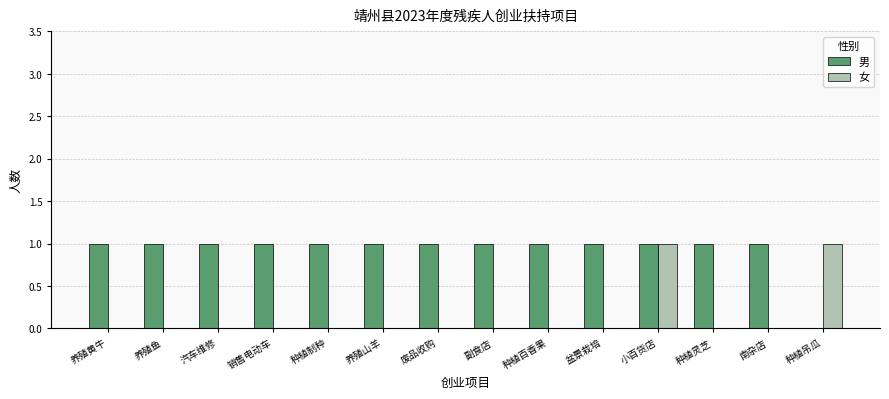

The value of 女 at 种植吊瓜 is 1. True or false?

True